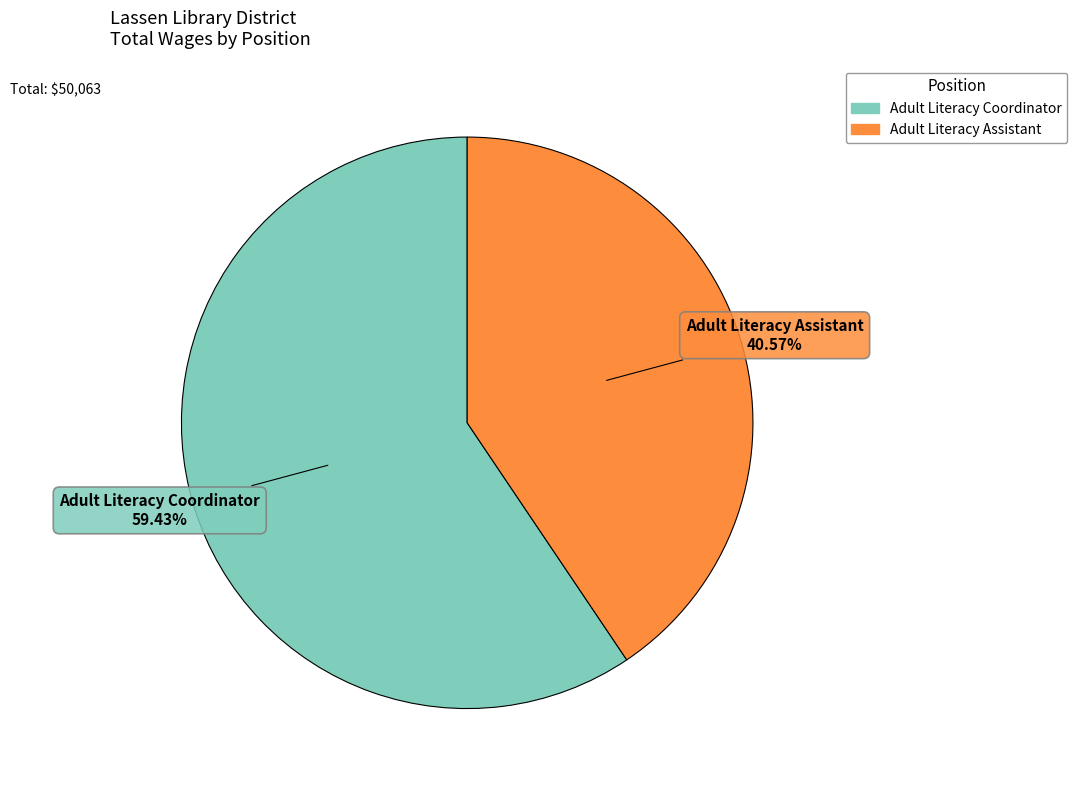

To the nearest percent, what portion does Adult Literacy Coordinator represent?

59%